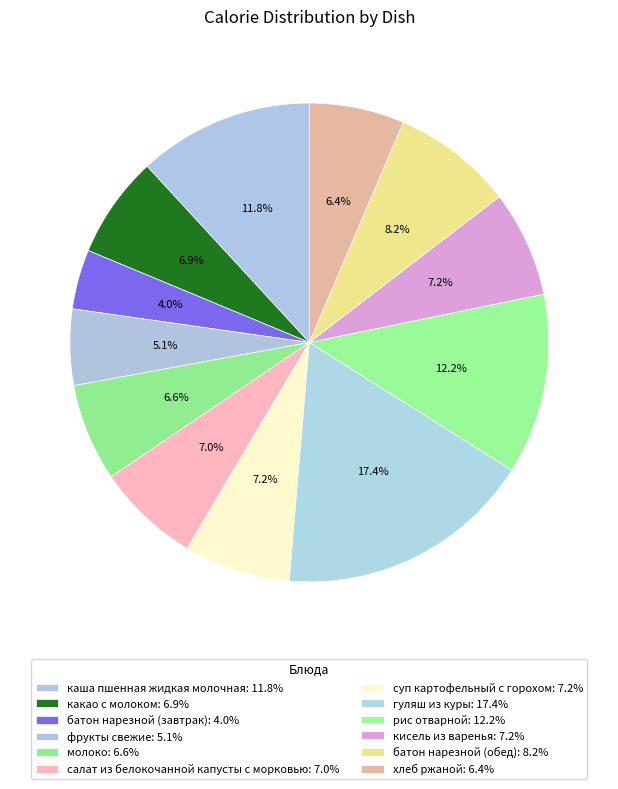

Which slice is the largest?

гуляш из куры